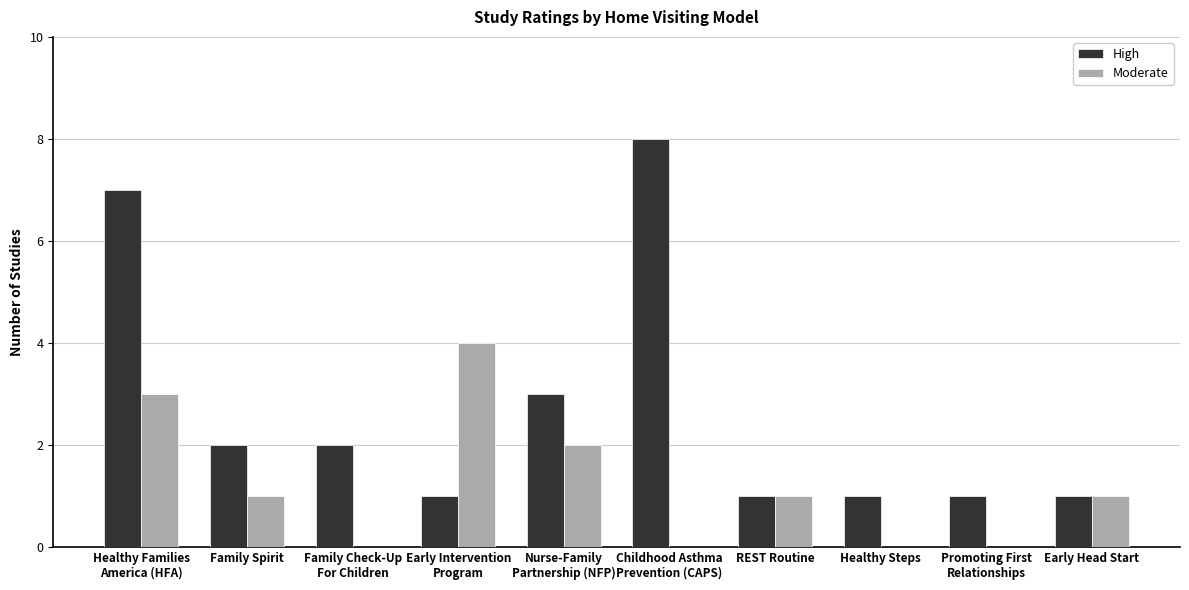

Is it true that High equals 0 at Early Head Start?

False